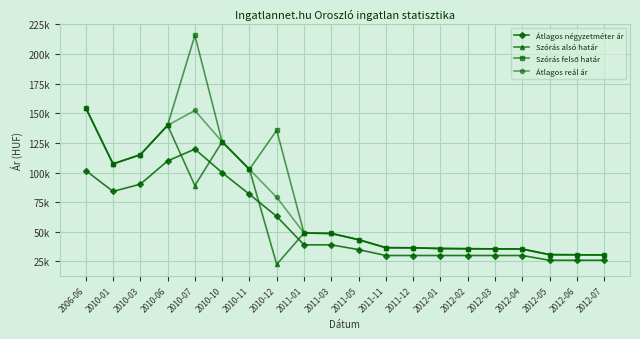

What is the value of the Szórás alsó határ point at the 15th from the left?

35724